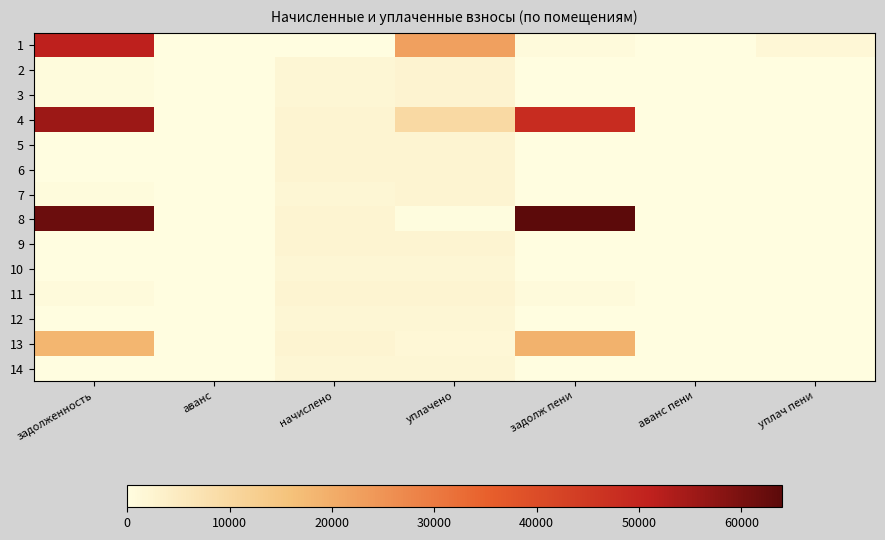

At which category is the sum across all series the highest?

задолженность